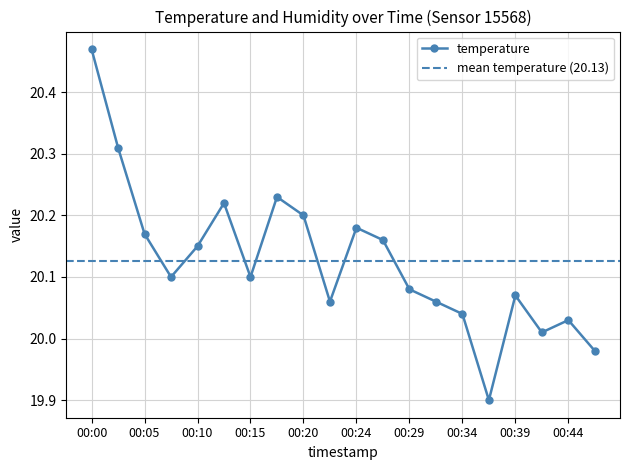

At which category does the chart reach its peak across all series?

00:00